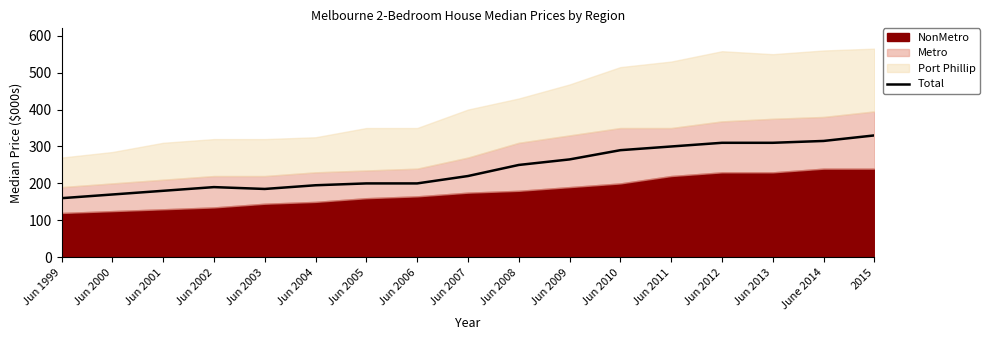

How many lines are shown in the chart?

1